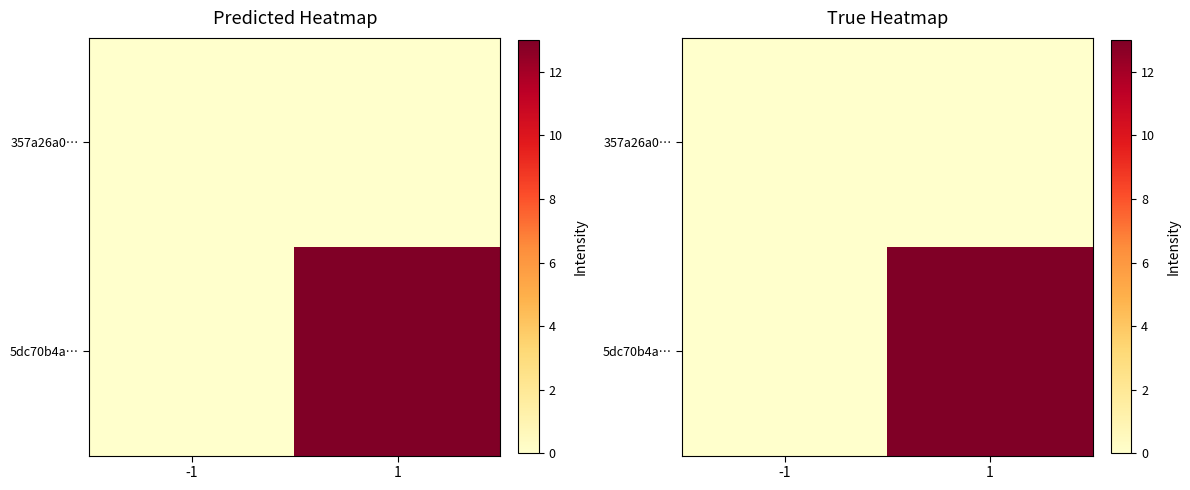

The 5dc70b4a… series shows 8 at -1. True or false?

False